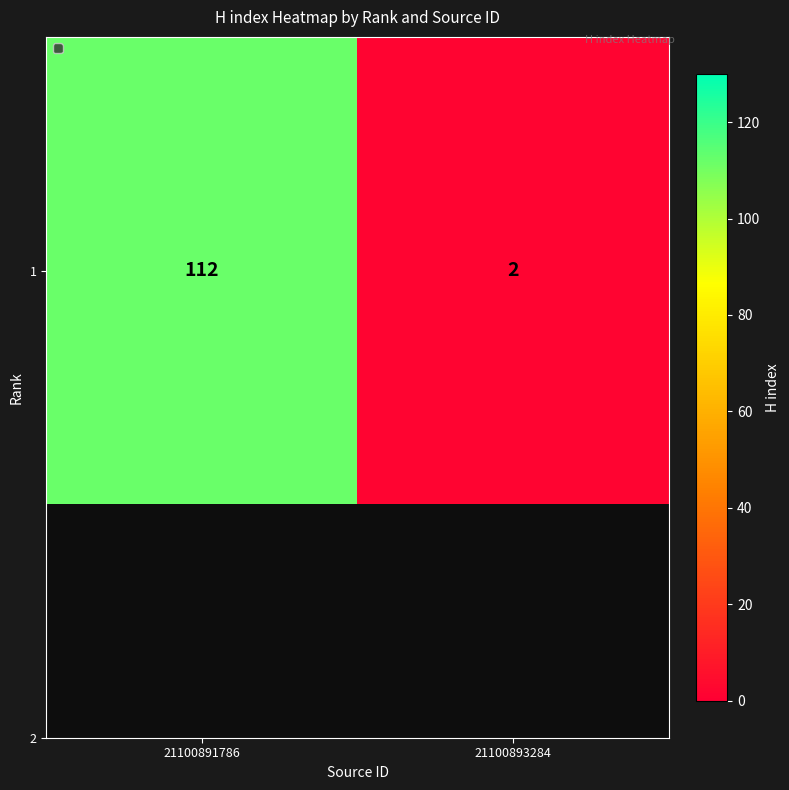

The value at 21100891786 is 112. True or false?

True